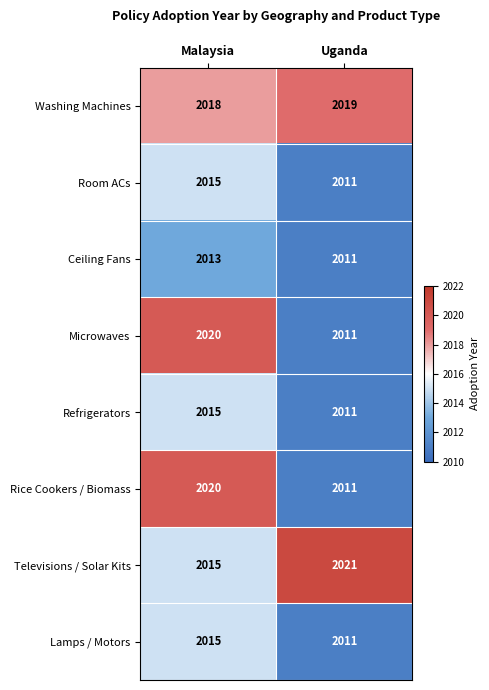

Rank the categories by Televisions / Solar Kits value from highest to lowest.

Uganda, Malaysia